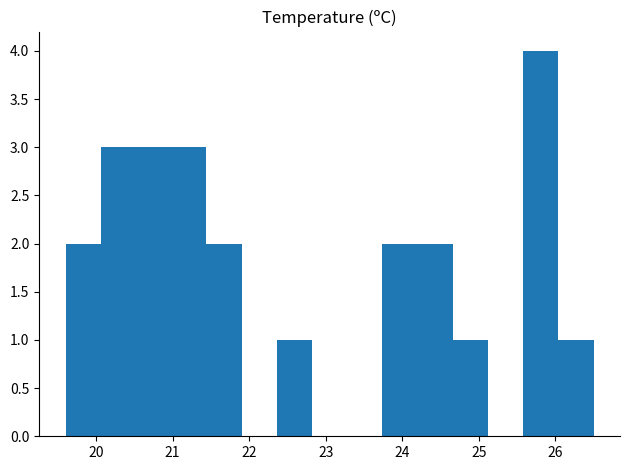

Reading left to right, transcribe this chart: for each bar, give the range it covers on the x-axis and its height. Neither the bar edges nor the heights are printed on the chart, so give them approximately, as read against the axes.

19.60 to 20.06: 2
20.06 to 20.52: 3
20.52 to 20.98: 3
20.98 to 21.44: 3
21.44 to 21.90: 2
21.90 to 22.36: 0
22.36 to 22.82: 1
22.82 to 23.28: 0
23.28 to 23.74: 0
23.74 to 24.20: 2
24.20 to 24.66: 2
24.66 to 25.12: 1
25.12 to 25.58: 0
25.58 to 26.04: 4
26.04 to 26.50: 1